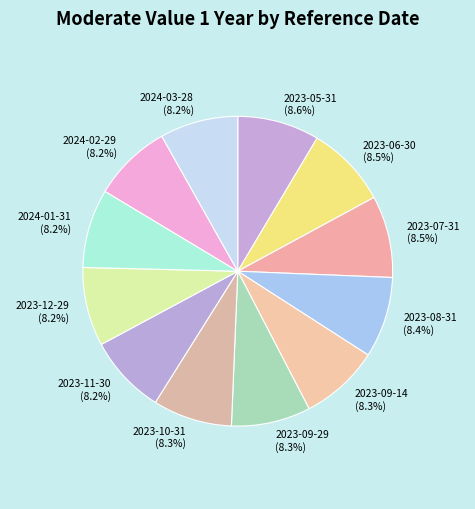

Is it true that 2024-03-28 is 20% of the pie?

False